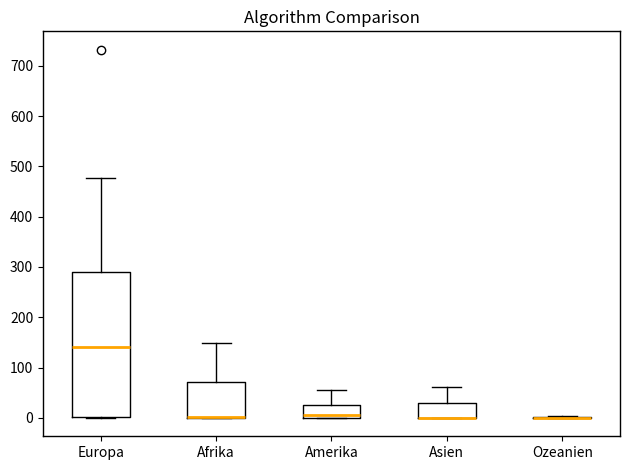

Reading left to right, read every box against the y-axis: the position of its median line, the range the box covers, and the ends of its whiskers. The values are not printed on the chart, so give them approximately, as read against the axis.

Europa: median 140, box 0 to 290, whiskers 0 to 480
Afrika: median 0 (drawn on the box's lower edge), box 0 to 70, whiskers 0 to 150
Amerika: median 10, box 0 to 30, whiskers 0 to 60
Asien: median 0 (drawn on the box's lower edge), box 0 to 30, whiskers 0 to 60
Ozeanien: box collapsed to a line at 0, whiskers 0 to 0